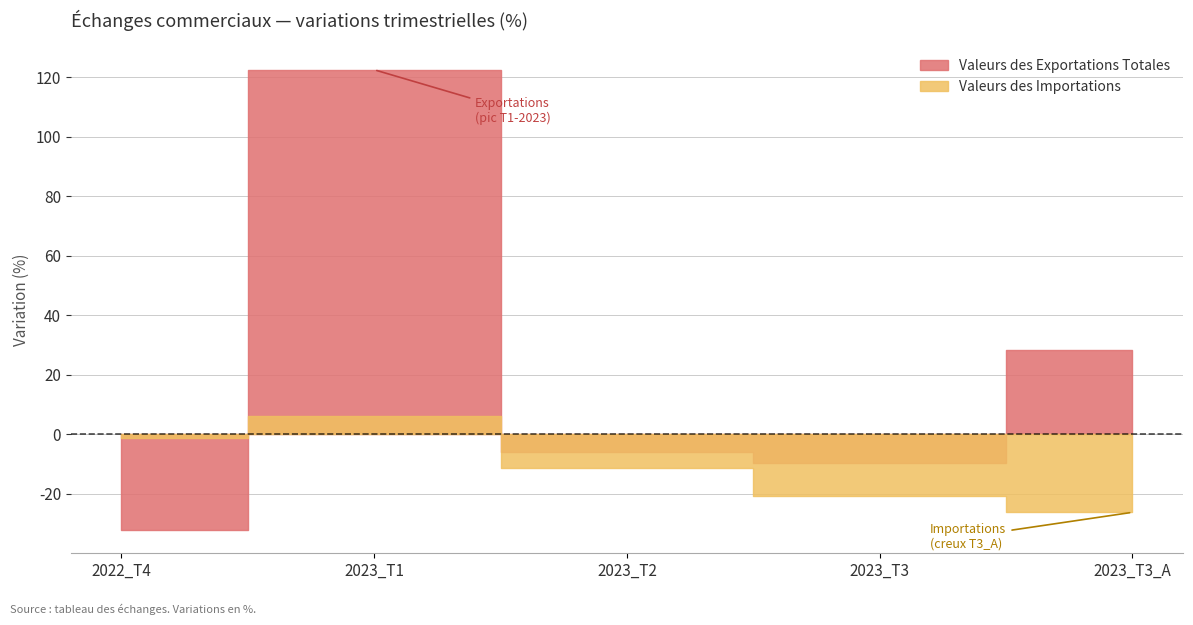

Where does the Valeurs des Exportations Totales series first go above -5?

2023_T1